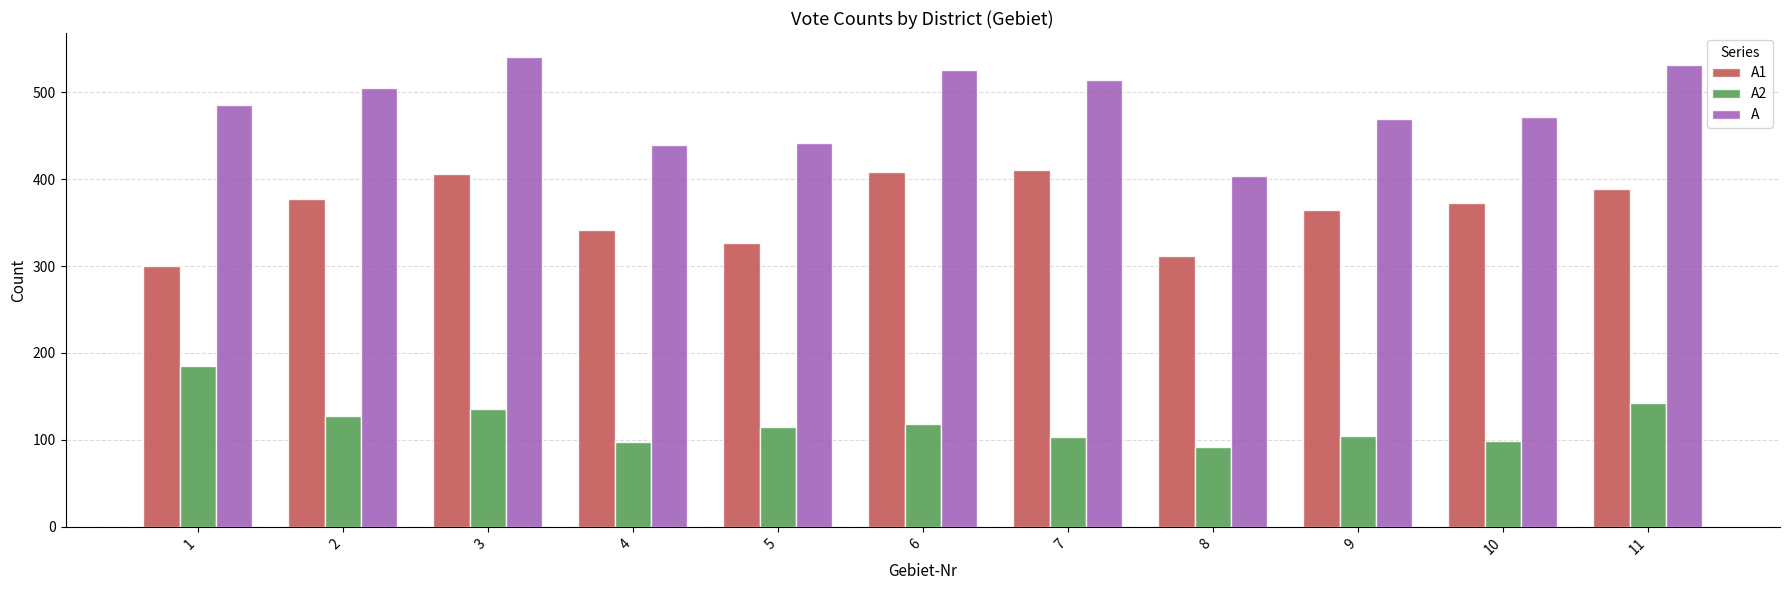

What is the minimum value shown in the chart?

92